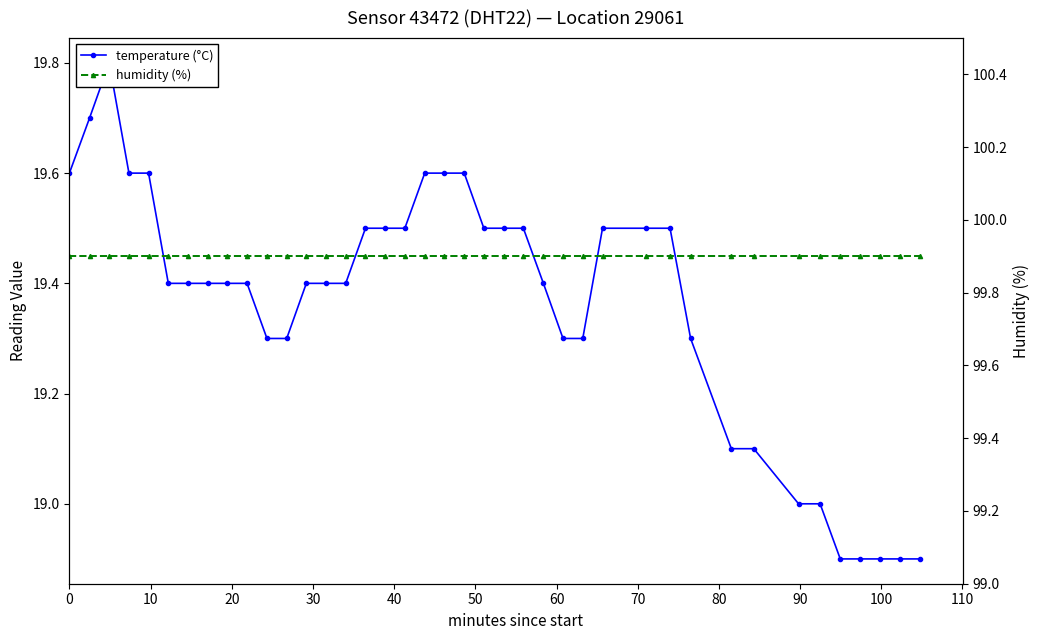

How many values in the temperature (°C) series are below 19?

5